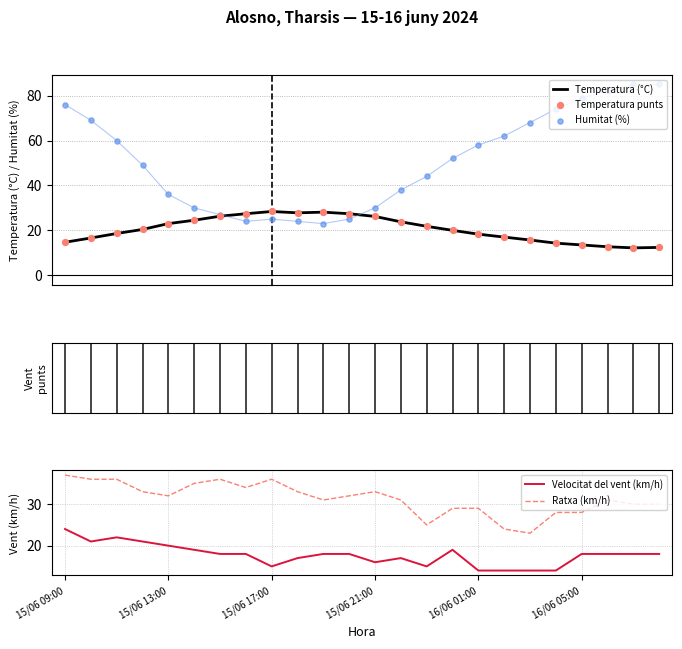

At which category is the sum across all series the highest?

15/06 09:00